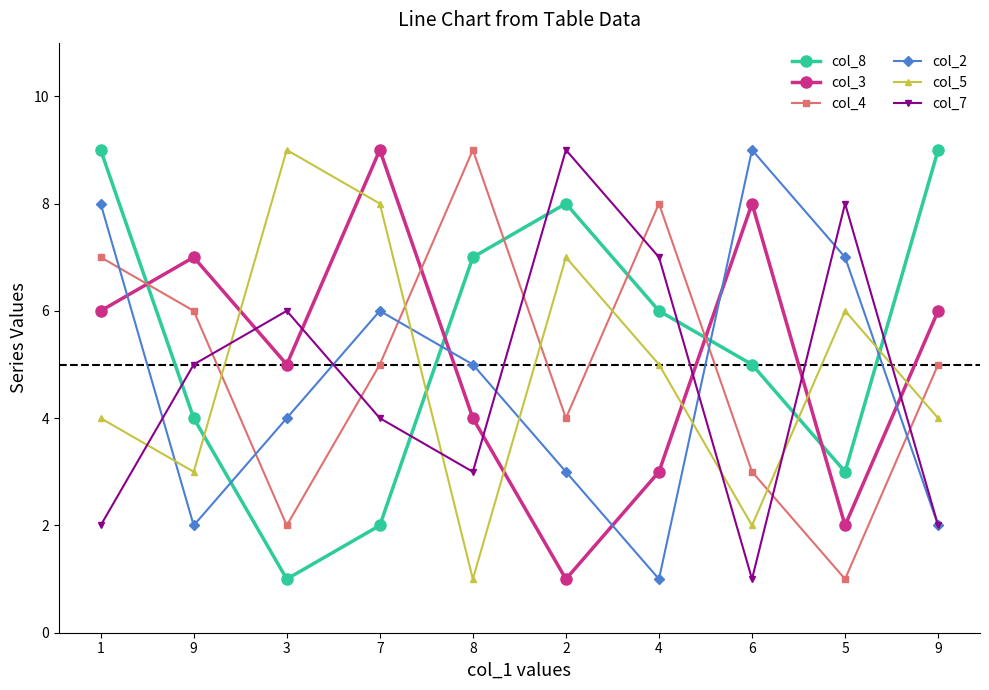

Count the number of data series in this chart.

6